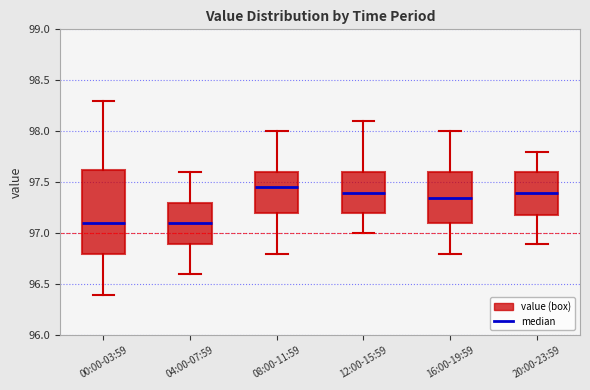

Reading left to right, transcribe this box plot: for each box, give where its median line is, the range the box spans, and where its two whiskers end, as read against the y-axis. The values are not printed on the chart, so give them approximately, as read against the axis.

00:00-03:59: median 97.10, box 96.80 to 97.65, whiskers 96.40 to 98.30
04:00-07:59: median 97.10, box 96.90 to 97.30, whiskers 96.60 to 97.60
08:00-11:59: median 97.45, box 97.20 to 97.60, whiskers 96.80 to 98.00
12:00-15:59: median 97.40, box 97.20 to 97.60, whiskers 97.00 to 98.10
16:00-19:59: median 97.35, box 97.10 to 97.60, whiskers 96.80 to 98.00
20:00-23:59: median 97.40, box 97.20 to 97.60, whiskers 96.90 to 97.80